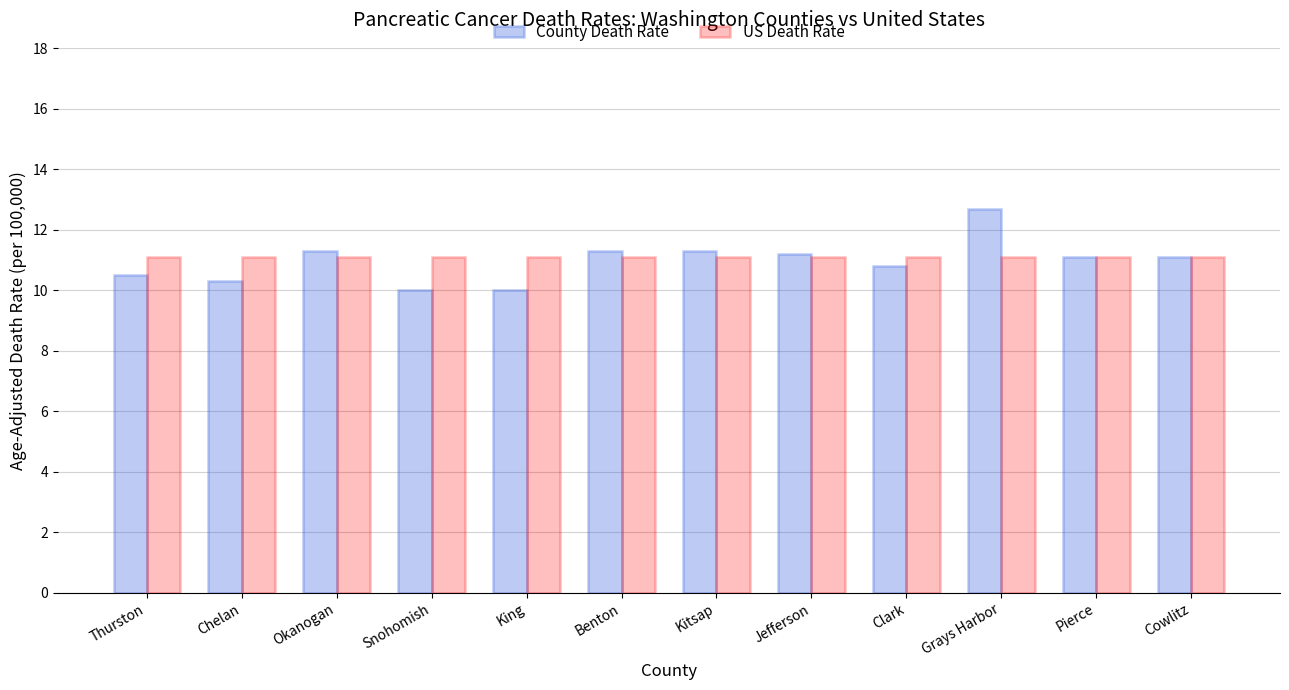

Which series has the widest spread of values?

County Death Rate